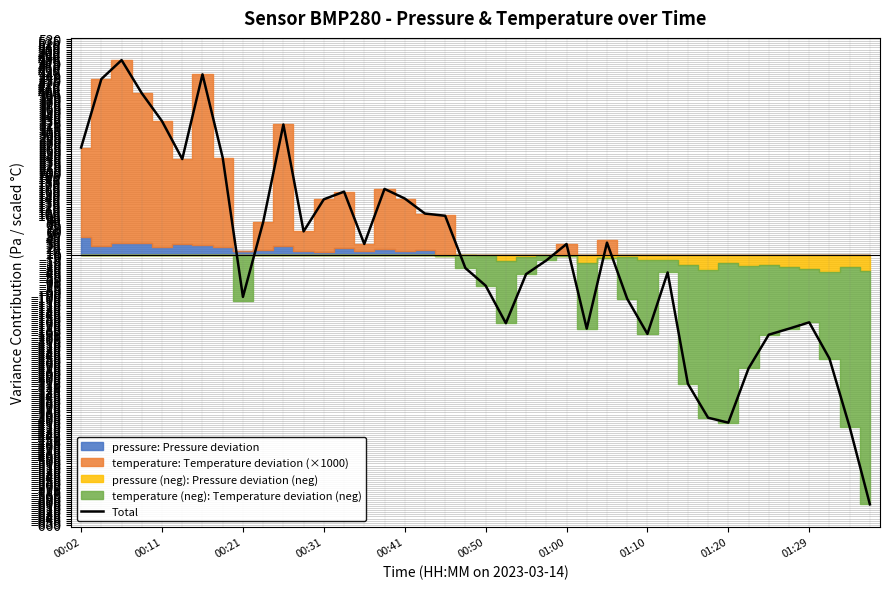

The value of Total at 00:21 is -154.8. True or false?

False